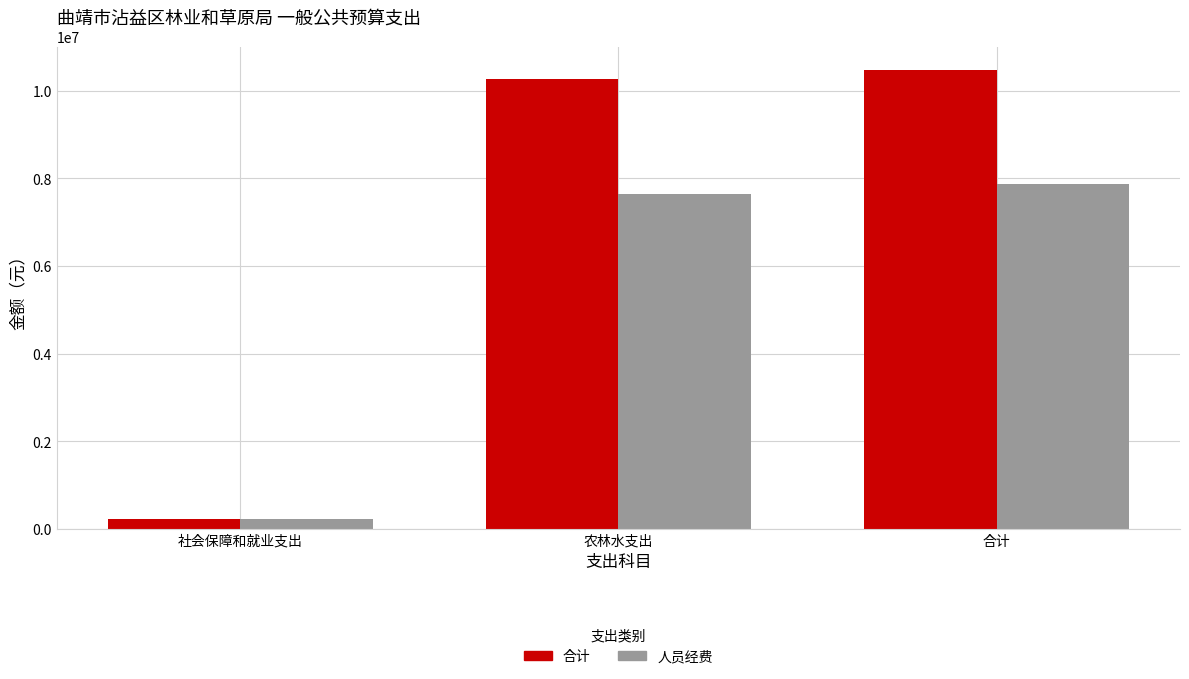

Is it true that 人员经费 equals 4799059.3 at 合计?

False